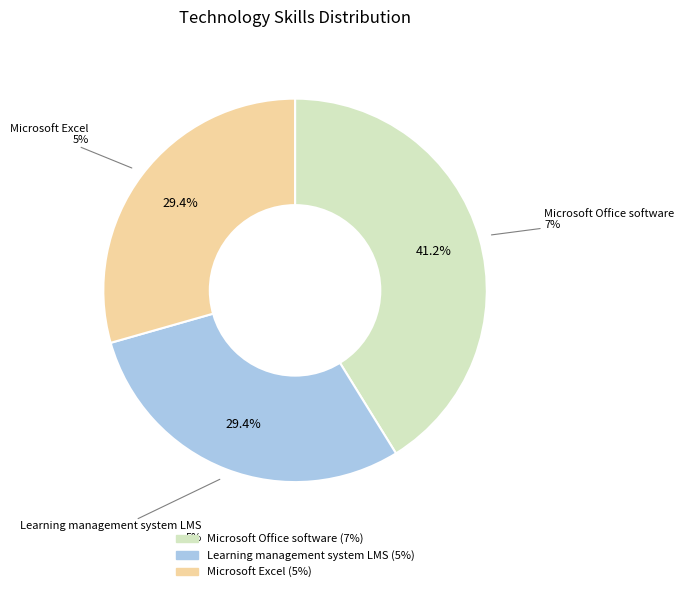

Rank the categories by value from highest to lowest.

Microsoft Office software, Learning management system LMS, Microsoft Excel